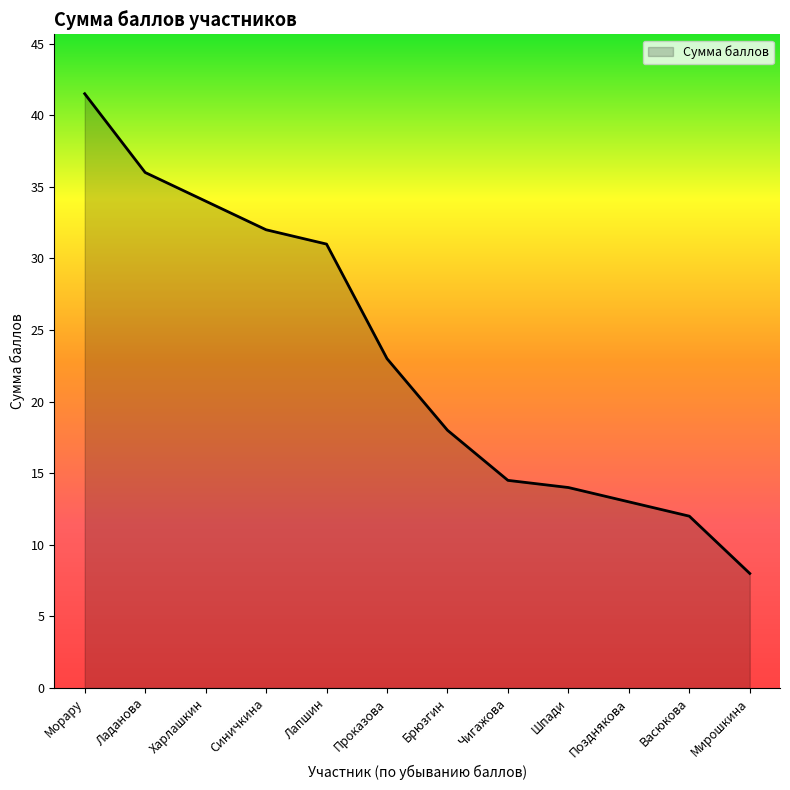

Read the value at Лапшин.

31.0